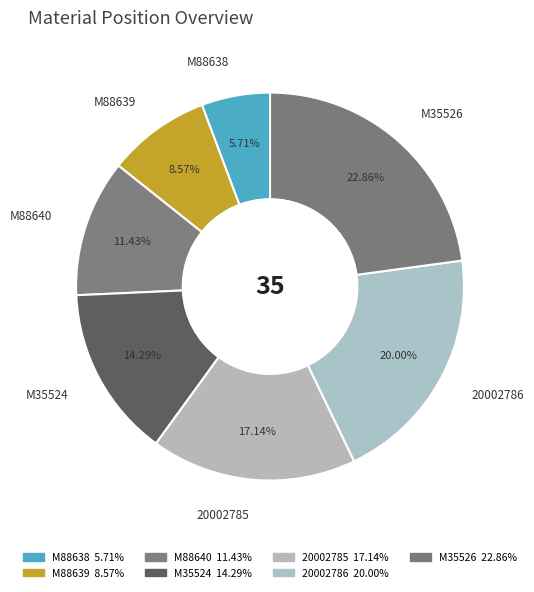

How many slices are in this pie chart?

7